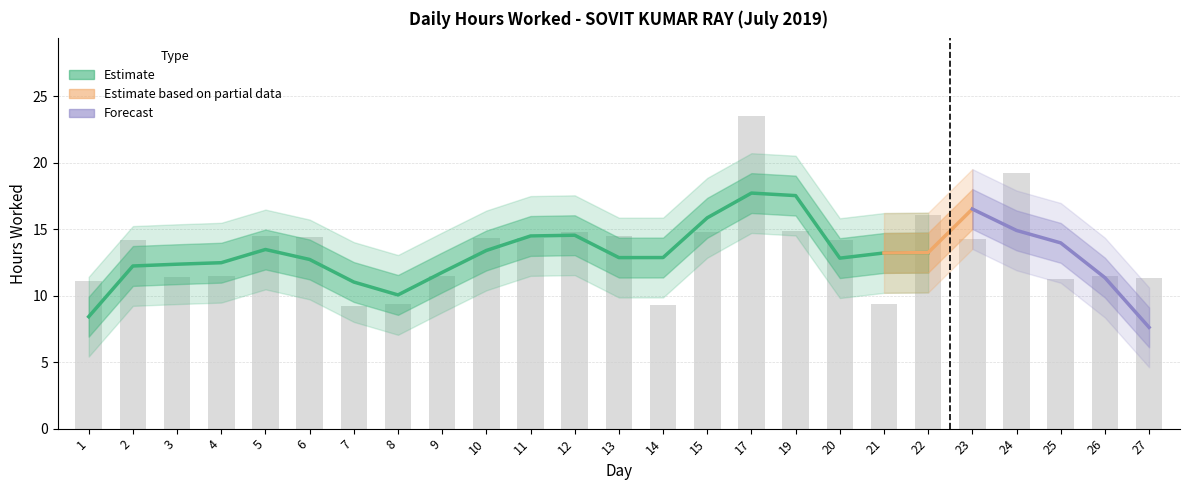

How many values exceed 14?

14